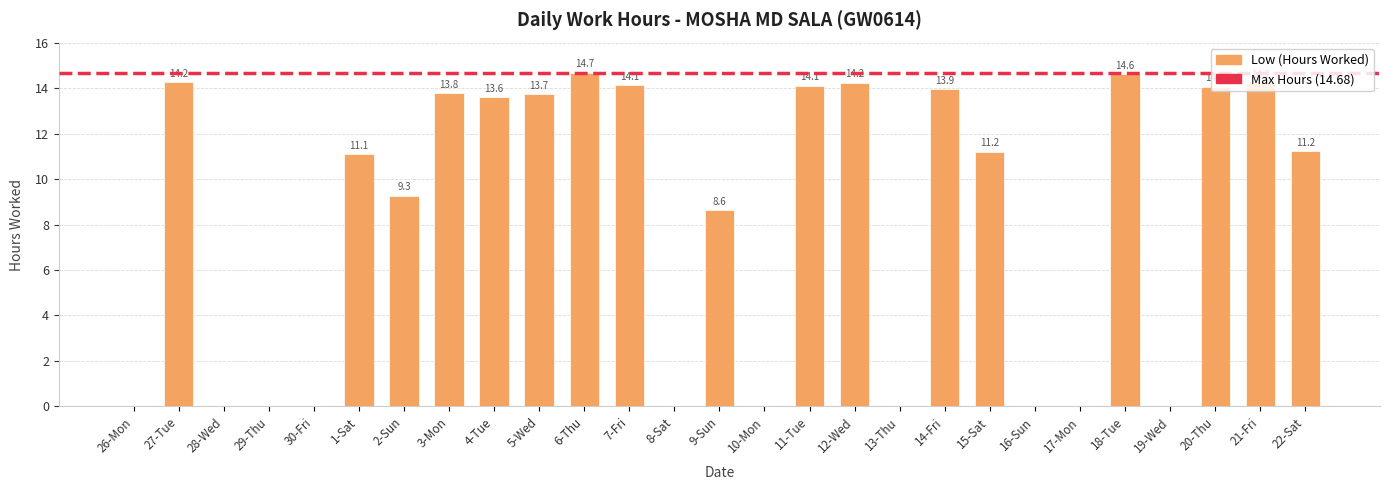

Where is the data nearest to the value 7?

9-Sun